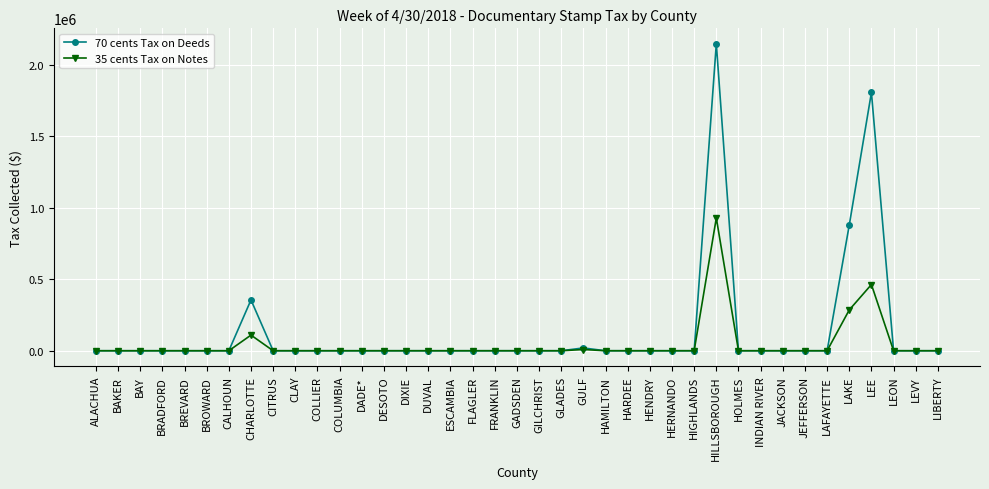

What is the maximum value shown in the chart?

2149100.1